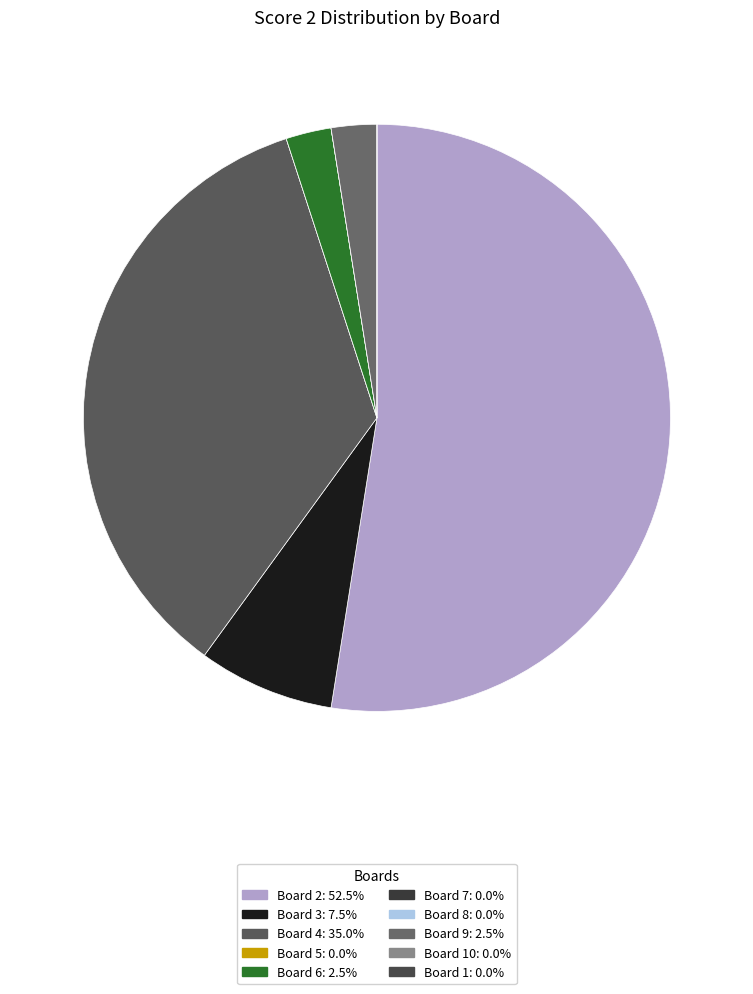

How many slices are in this pie chart?

10